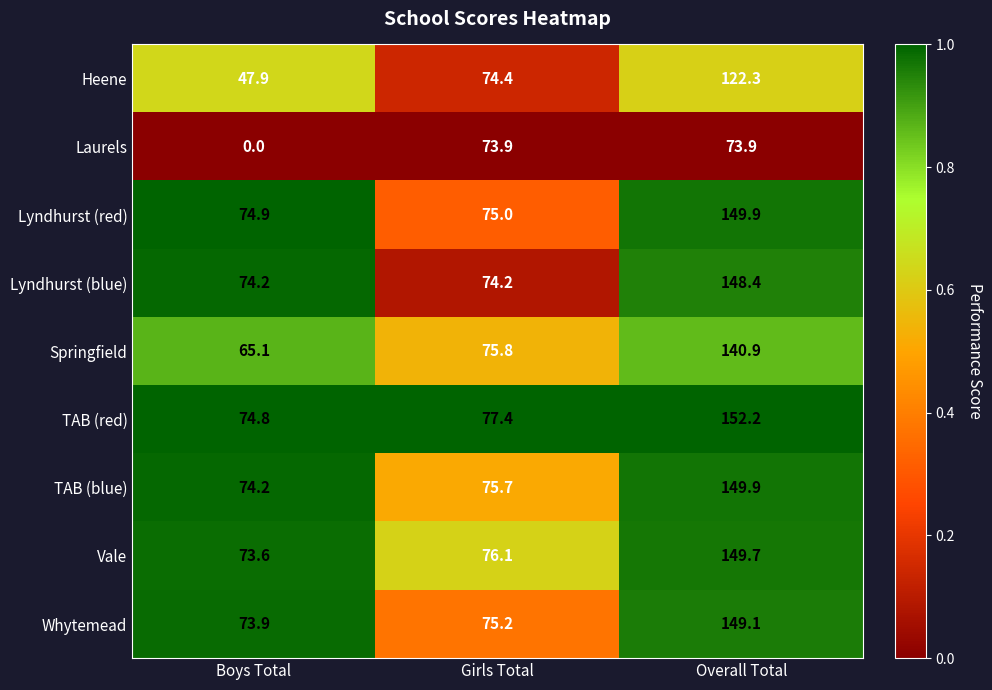

Which series changed the most between Boys Total and Girls Total?

Laurels